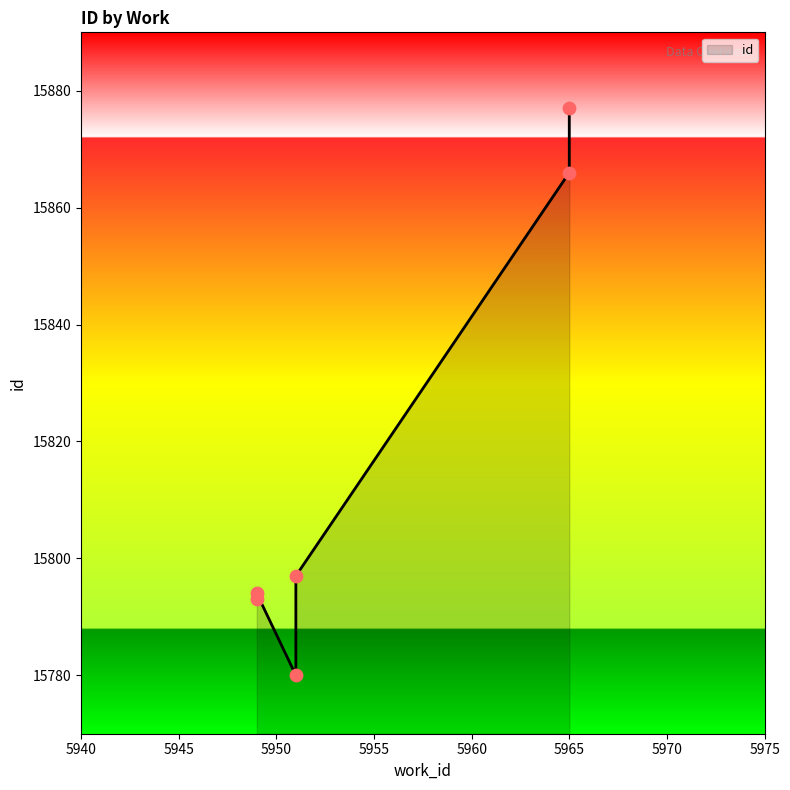

Which has a higher value, 5951 or 5949?

5951